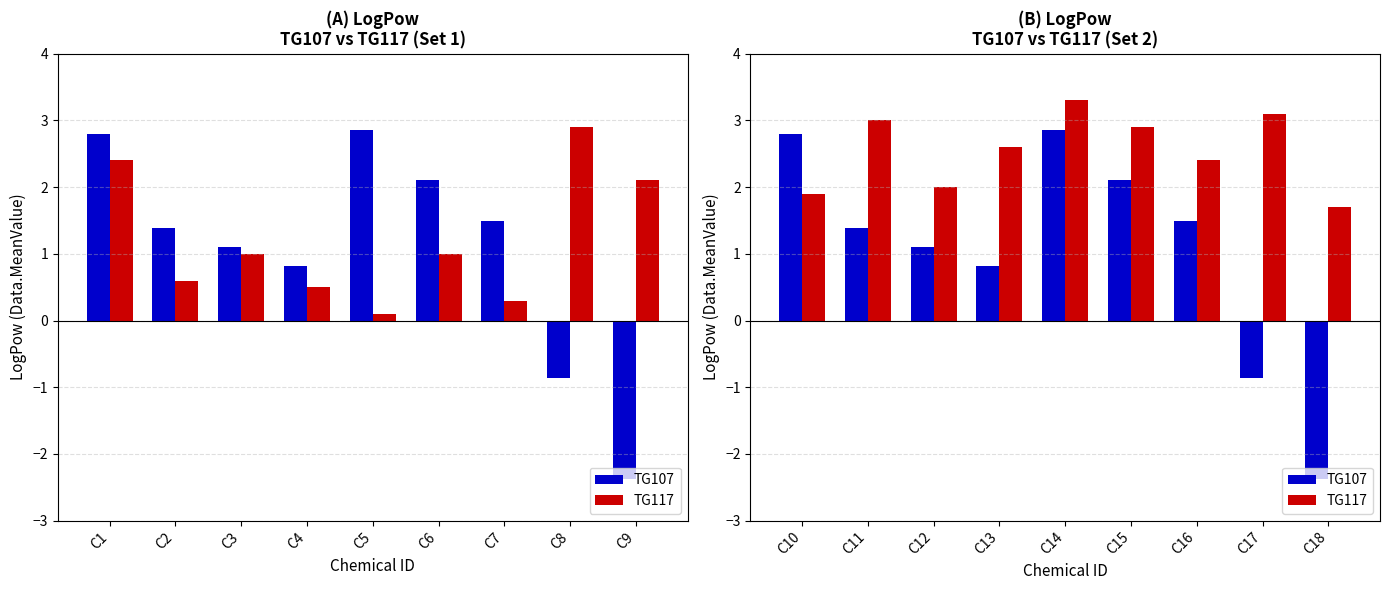

The TG107 series shows 2.1 at C15. True or false?

True